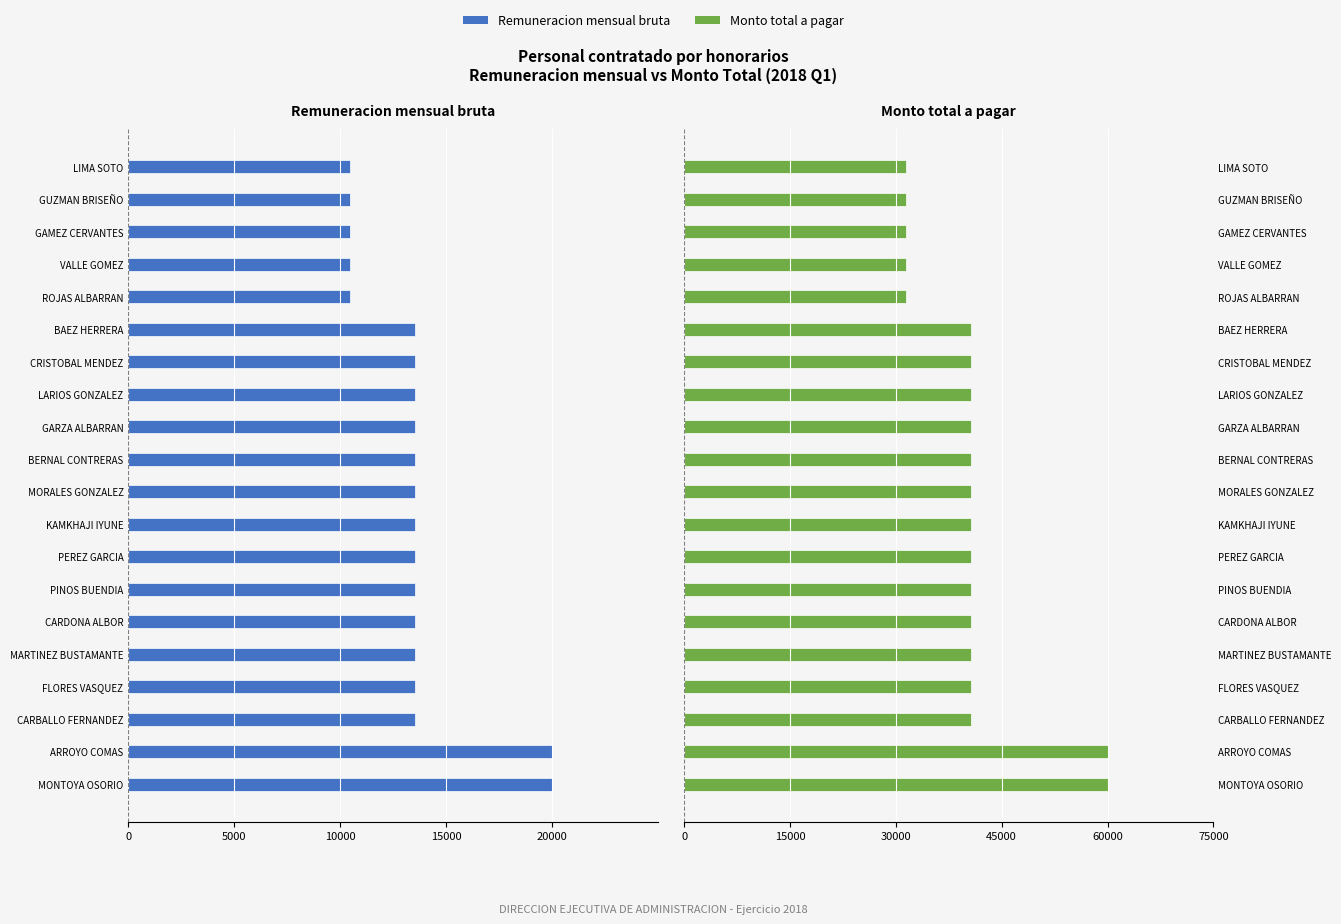

At BAEZ HERRERA, list the series in order from largest to smallest.

Monto total a pagar, Remuneracion mensual bruta